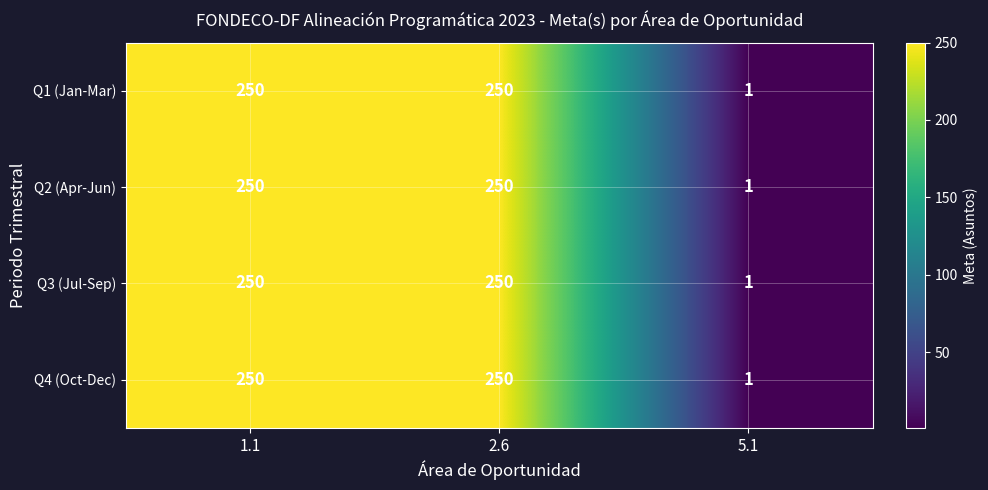

How many Q3 (Jul-Sep) values are between 1 and 250?

3